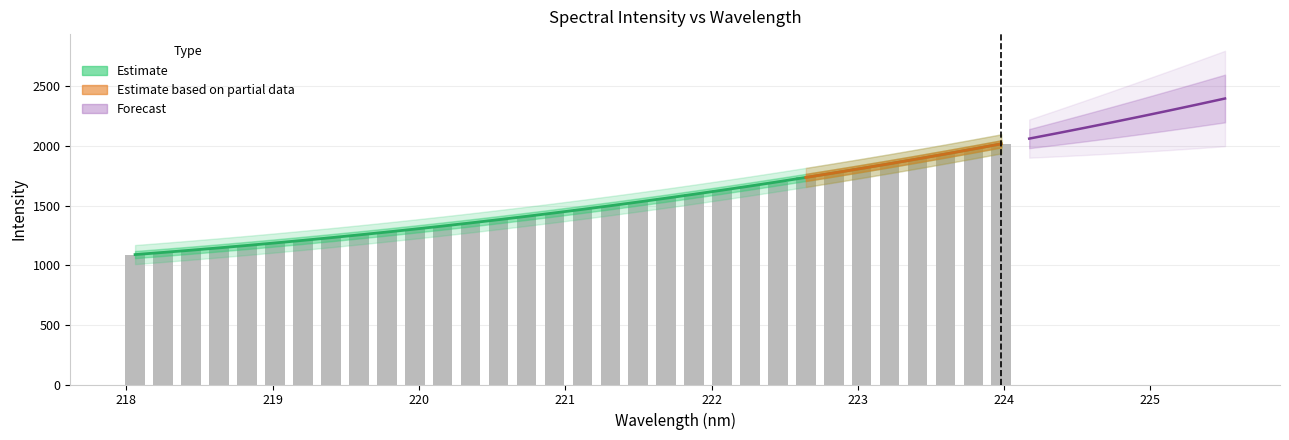

At which label is the value closest to 1552?

221.6902